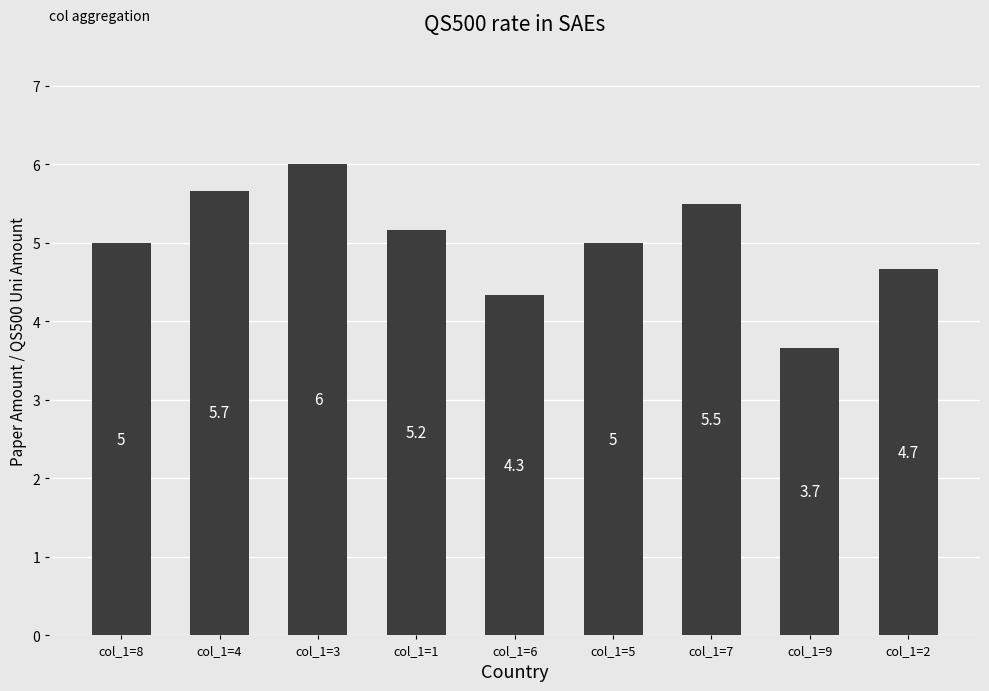

What is the difference between the maximum and minimum values?

2.3